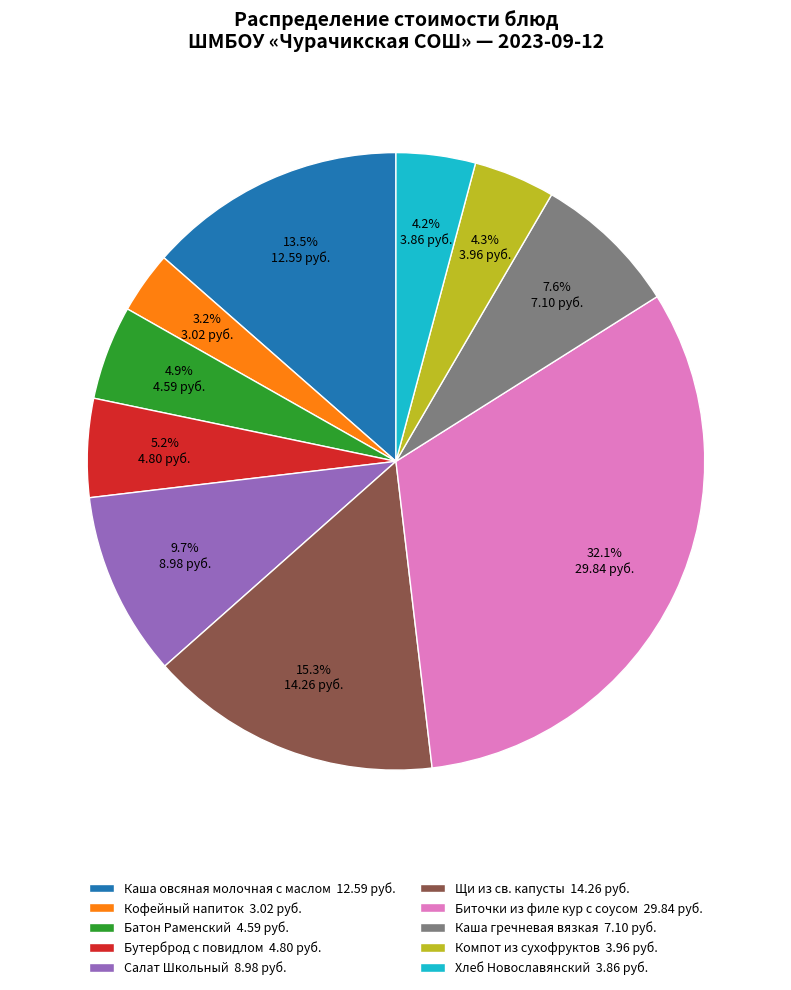

Which has a higher value, Каша гречневая вязкая or Хлеб Новославянский?

Каша гречневая вязкая